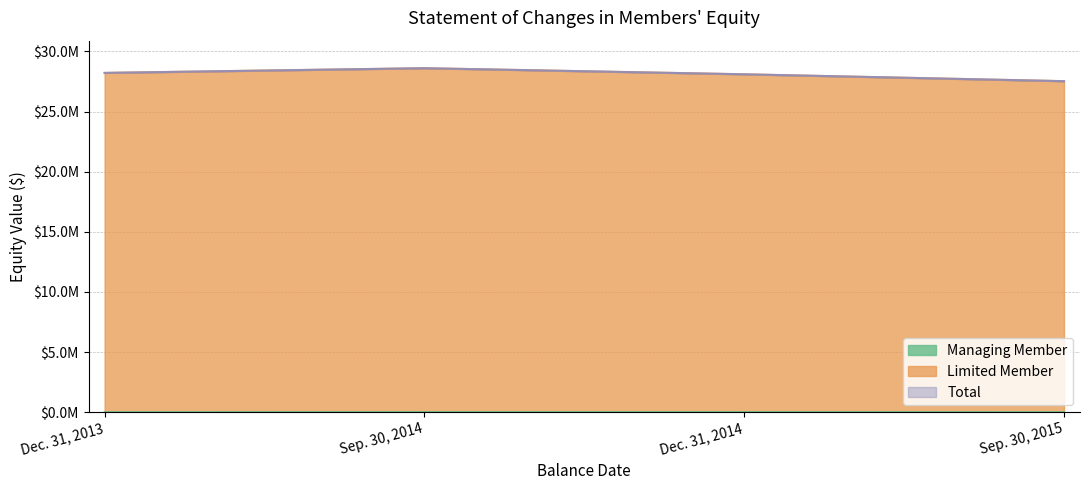

Reading left to right, list all the values displayed in this chart.

Managing Member: Dec. 31, 2013=2355	Sep. 30, 2014=12846	Dec. 31, 2014=13000	Sep. 30, 2015=4122
Limited Member: Dec. 31, 2013=28214586	Sep. 30, 2014=28606688	Dec. 31, 2014=28098778	Sep. 30, 2015=27527467
Total: Dec. 31, 2013=28214586	Sep. 30, 2014=28606688	Dec. 31, 2014=28098778	Sep. 30, 2015=27527467